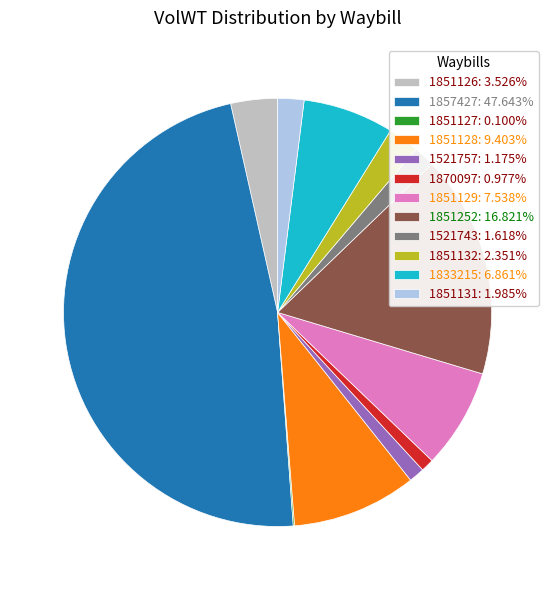

Is the sum of 1851126: 3.526% and 1851252: 16.821% greater than half?

No